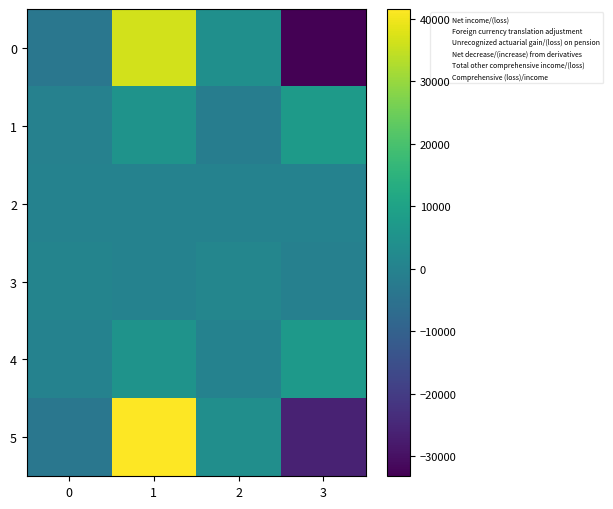

At how many categories does at least one series exceed 2086?

3